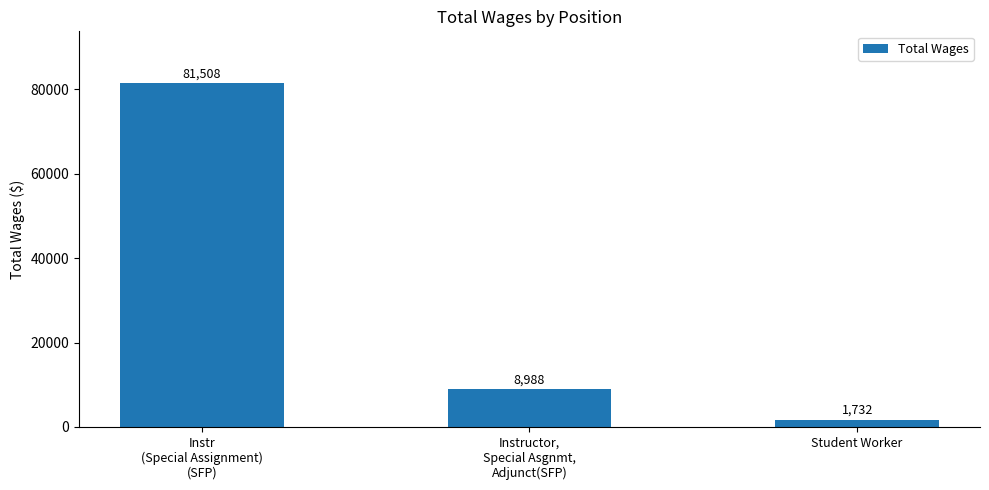

What is the label of the 2nd bar from the left?

Instructor,
Special Asgnmt,
Adjunct(SFP)